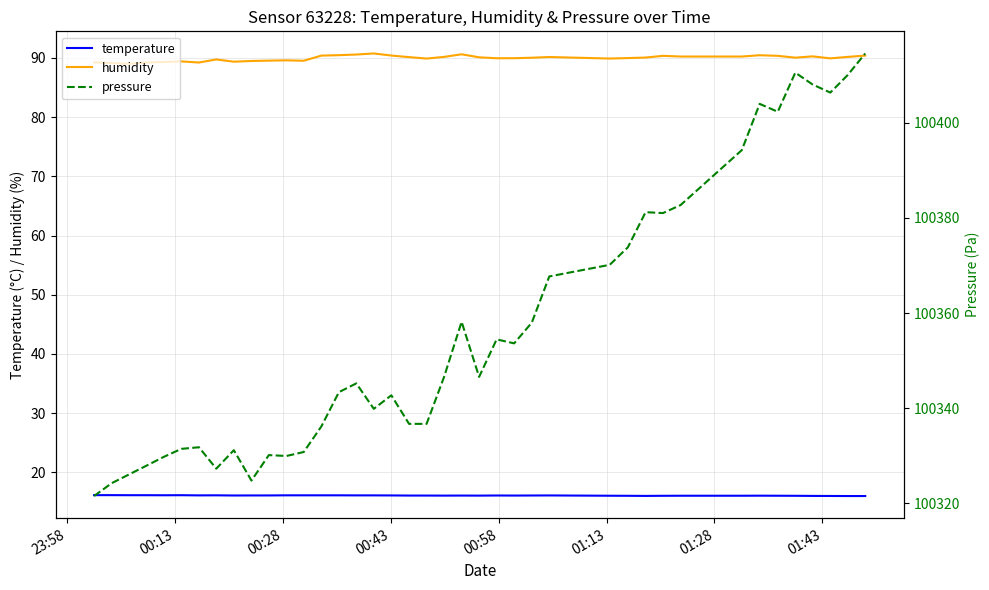

True or false: temperature and humidity cross at least once.

False